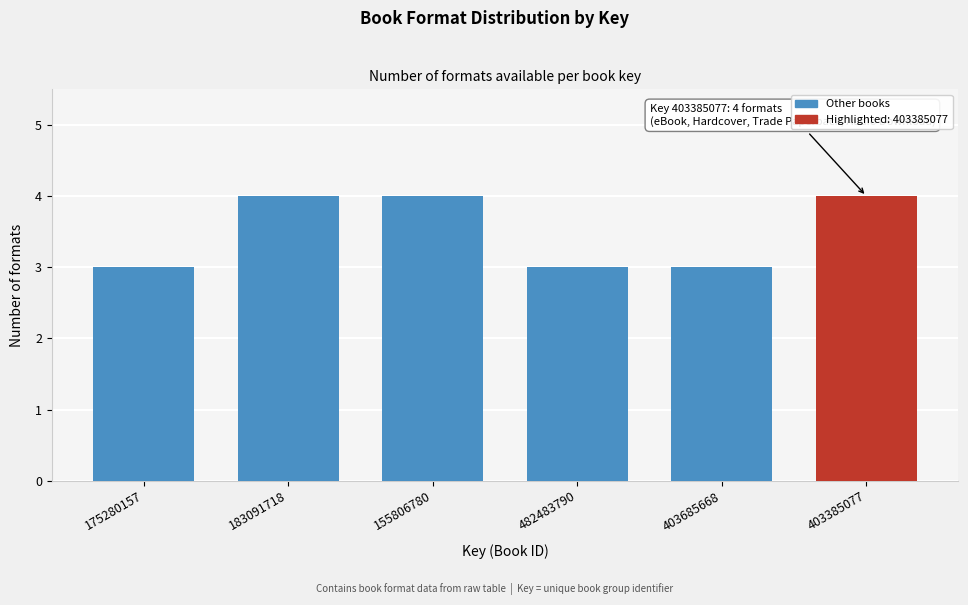

Reading left to right, extract all data points from this chart.

3	4	4	3	3	4